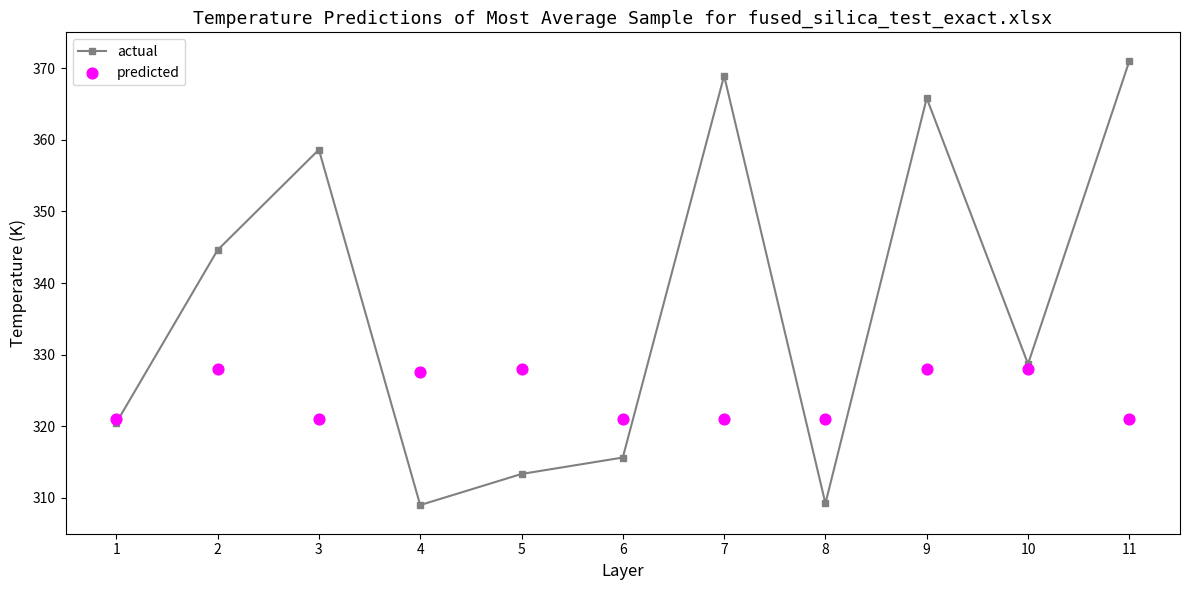

At which category is the sum across all series the highest?

9